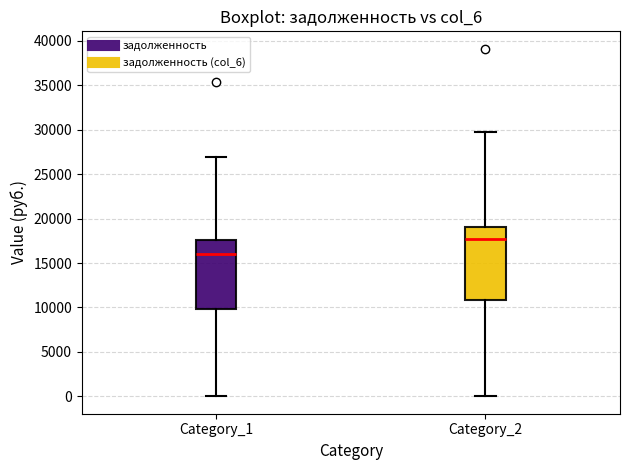

Which box's median line is the lowest?

Category_1